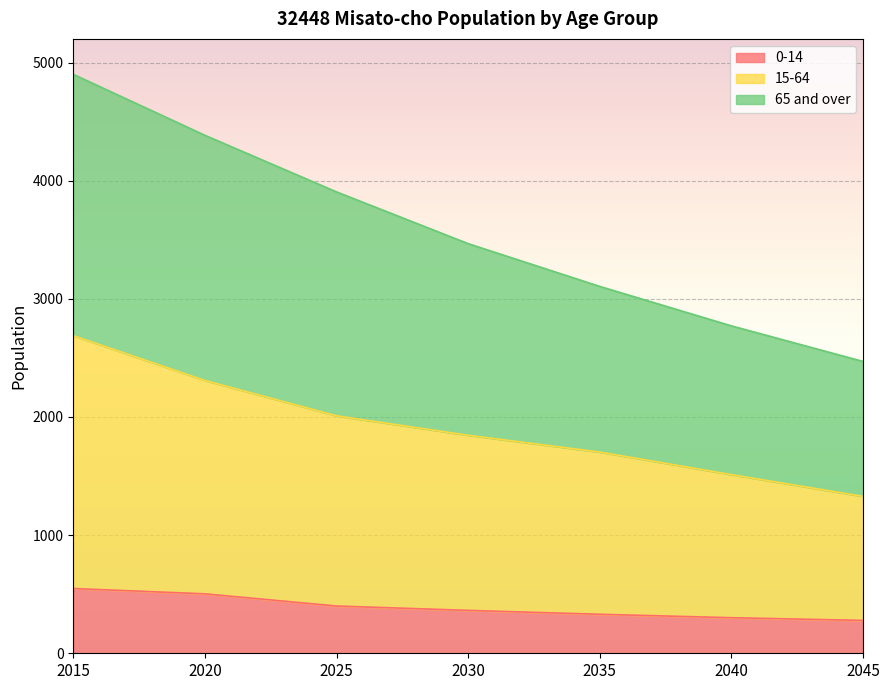

List the series in order of their peak value, lowest first.

0-14, 15-64, 65 and over